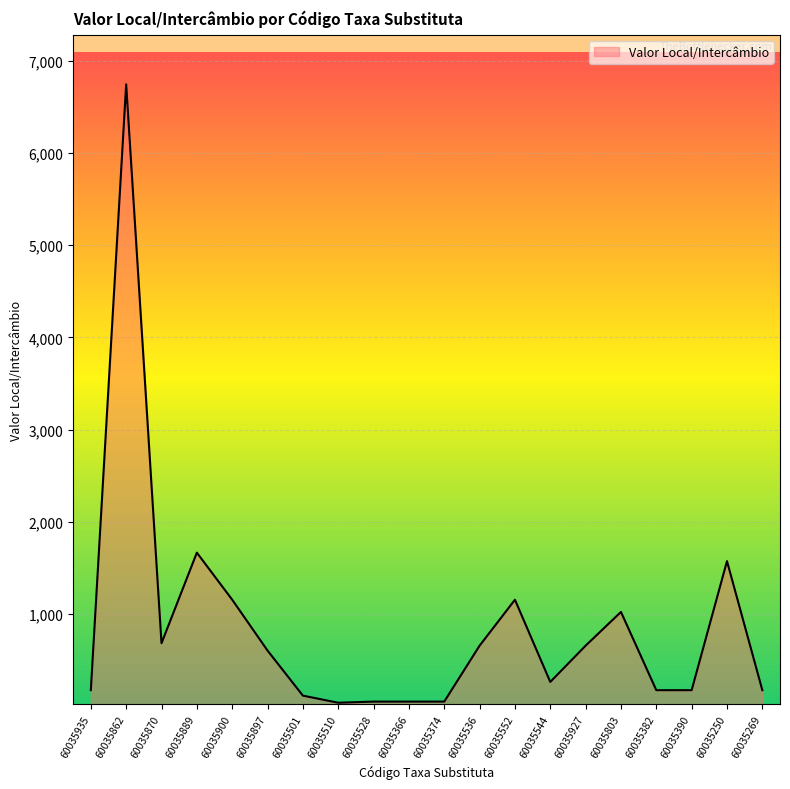

True or false: the data shows 1102.2 at 60035870.

False